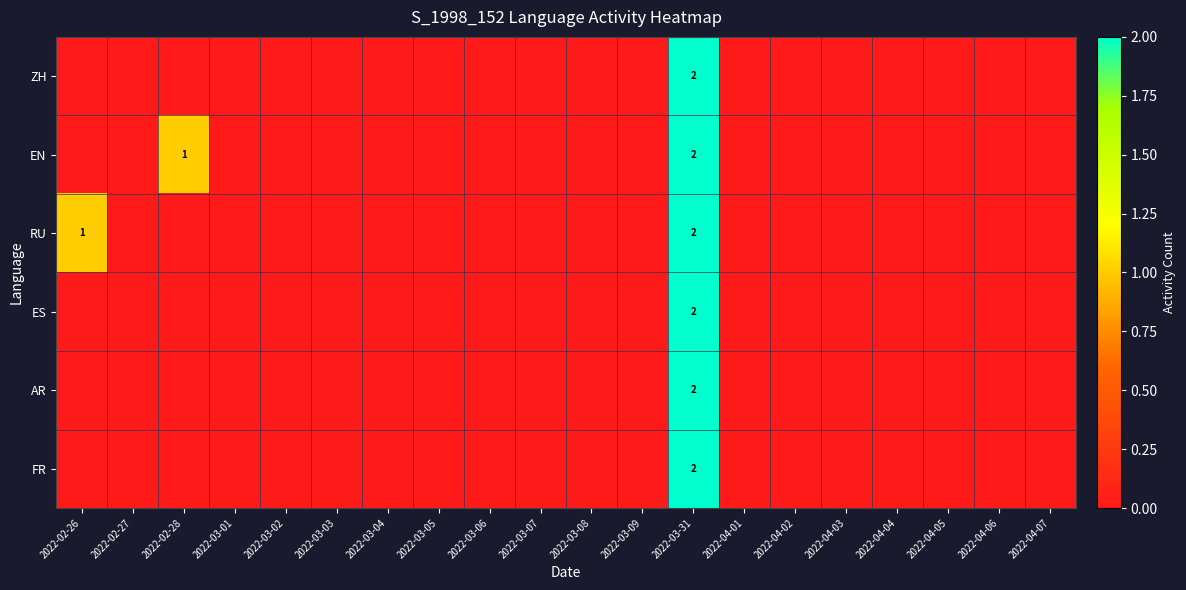

What is the difference between the maximum and minimum values in the ZH series?

2